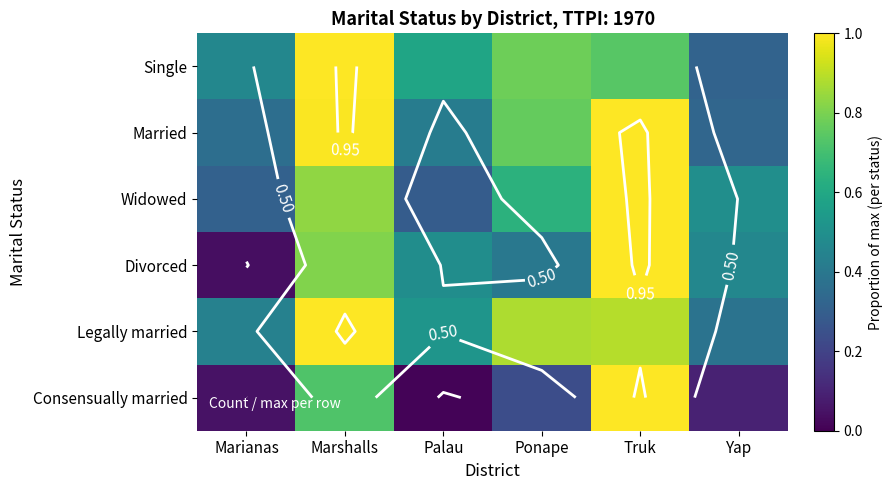

What is the sum of the Divorced values at Marianas and Marshalls?

0.8